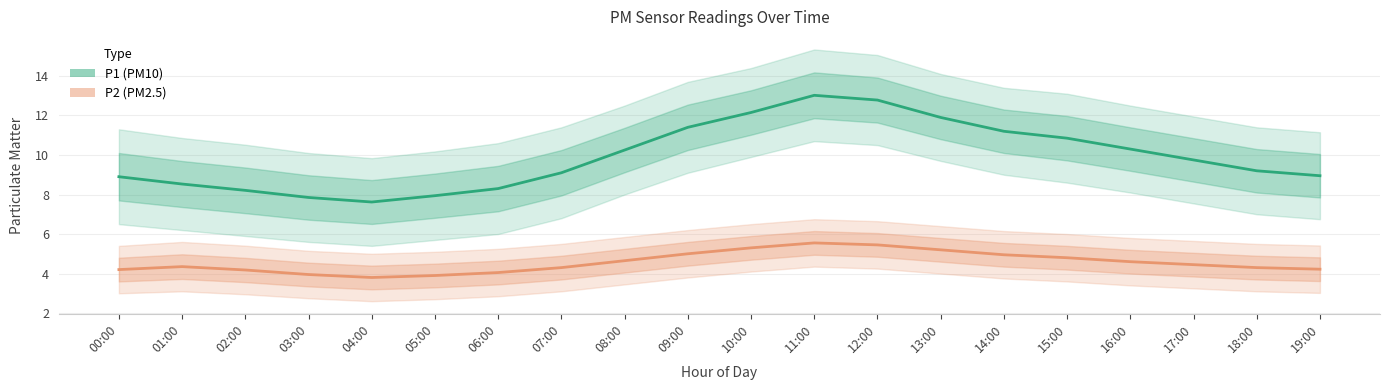

At which category is the sum across all series the highest?

11:00